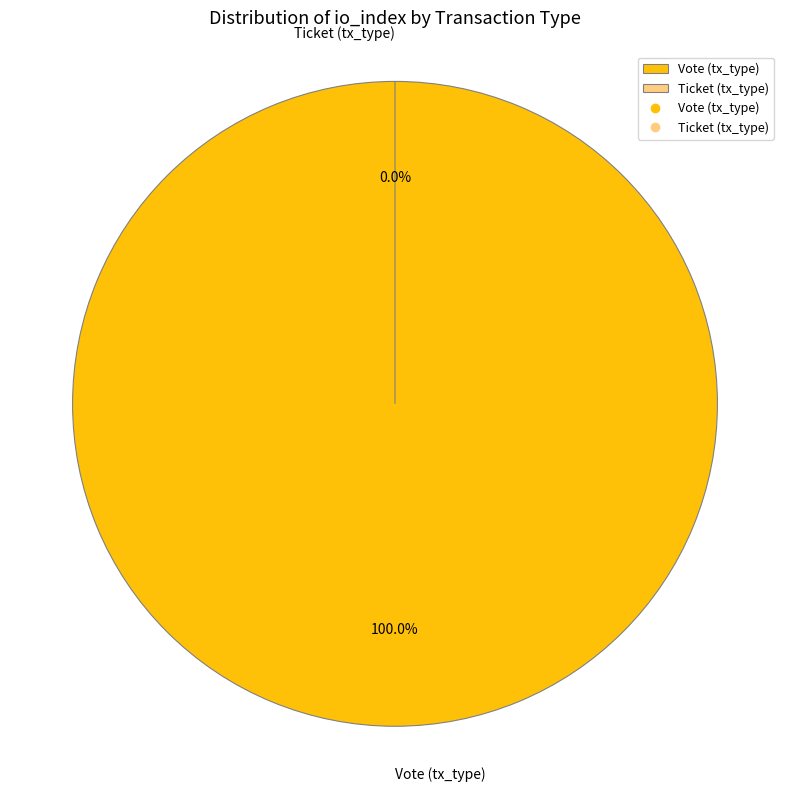

Do Ticket (tx_type) and Vote (tx_type) together represent more than half of the pie?

Yes